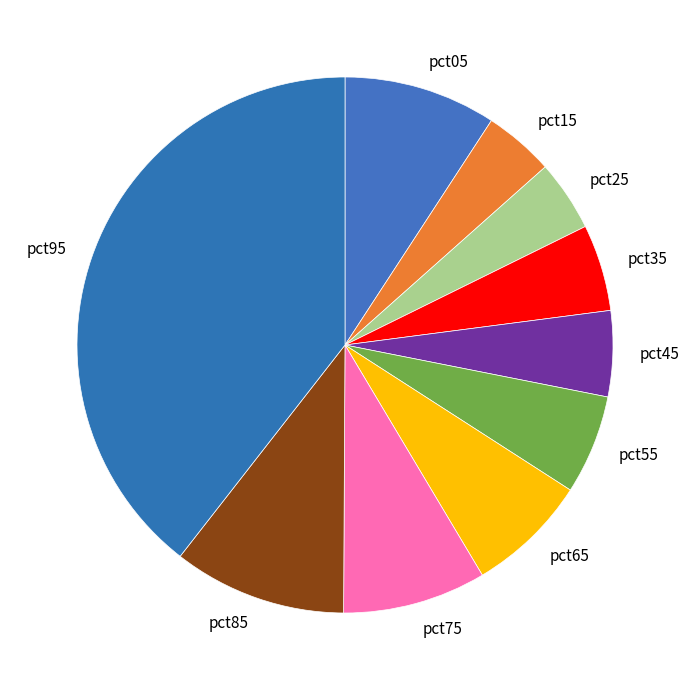

Is it true that pct95 is 39% of the pie?

True